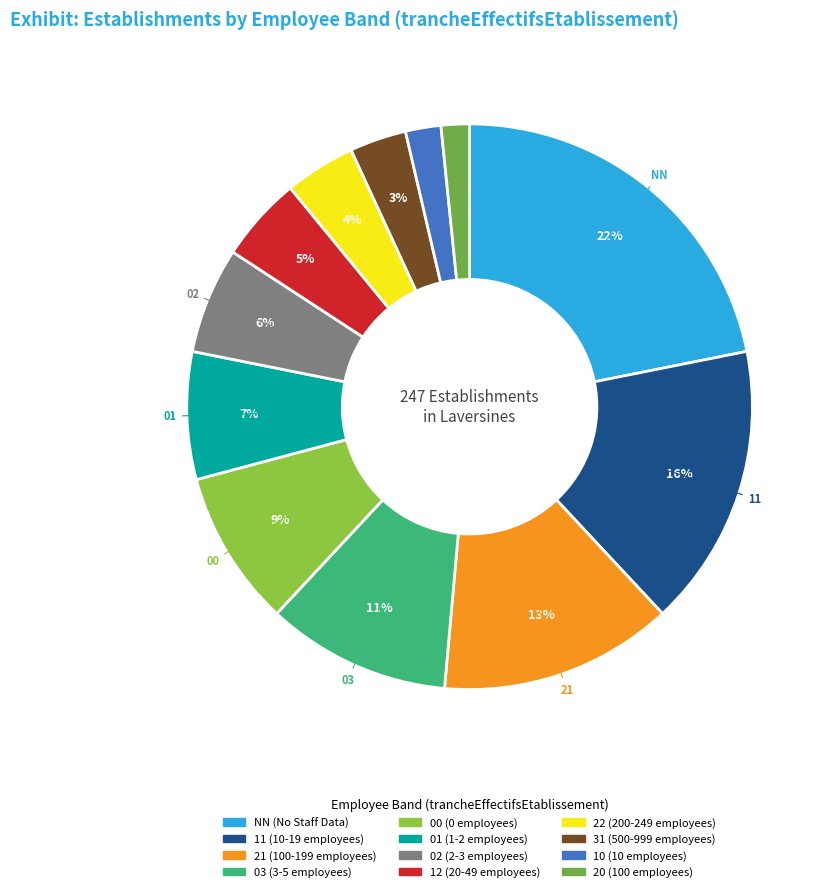

The 10 slice represents 2% of the pie. True or false?

True